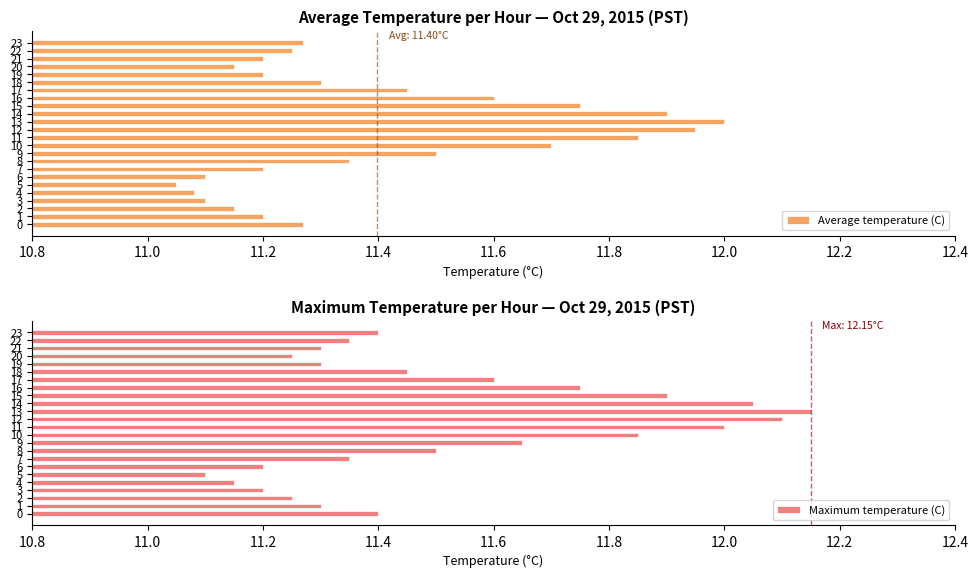

What is the maximum value for Average temperature (C)?

12.0